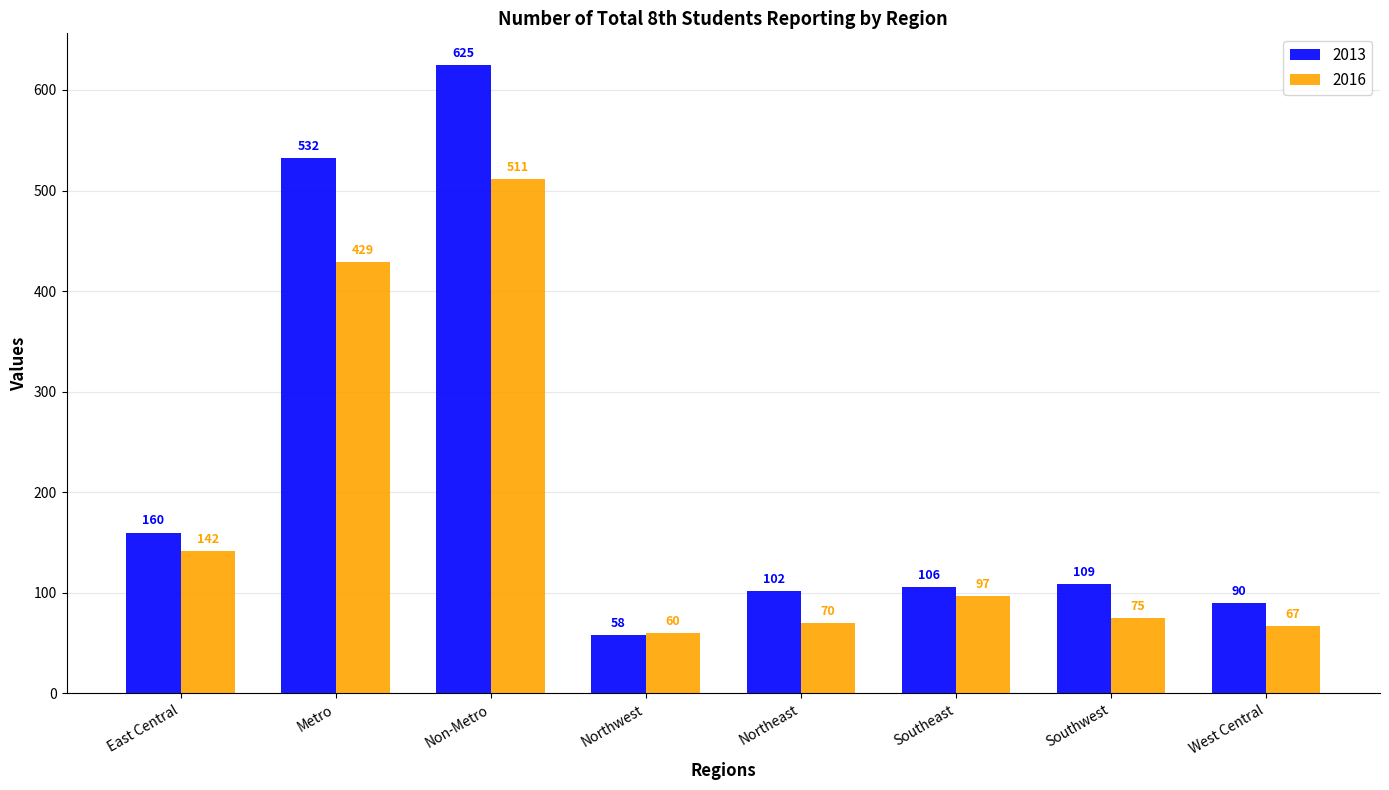

List the labels in order of 2013 value, largest first.

Non-Metro, Metro, East Central, Southwest, Southeast, Northeast, West Central, Northwest